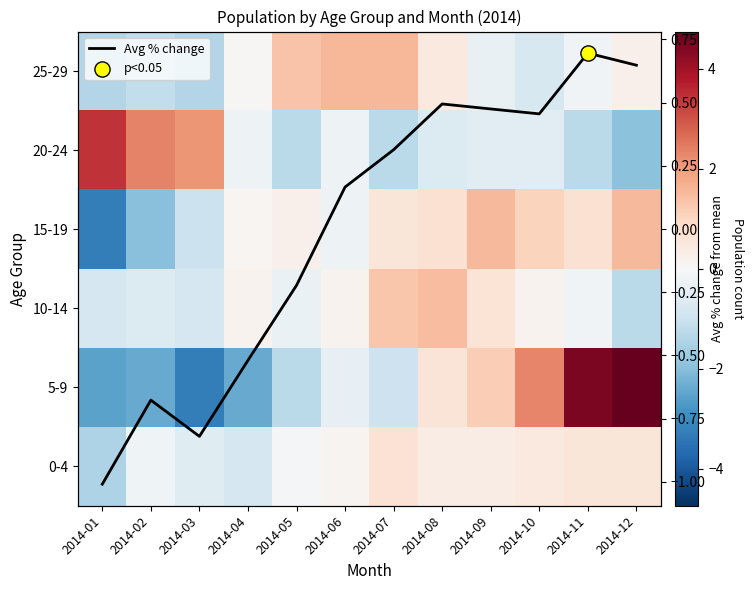

List the series in order of their peak value, lowest first.

0-4, Avg % change, 10-14, 15-19, 25-29, 20-24, 5-9